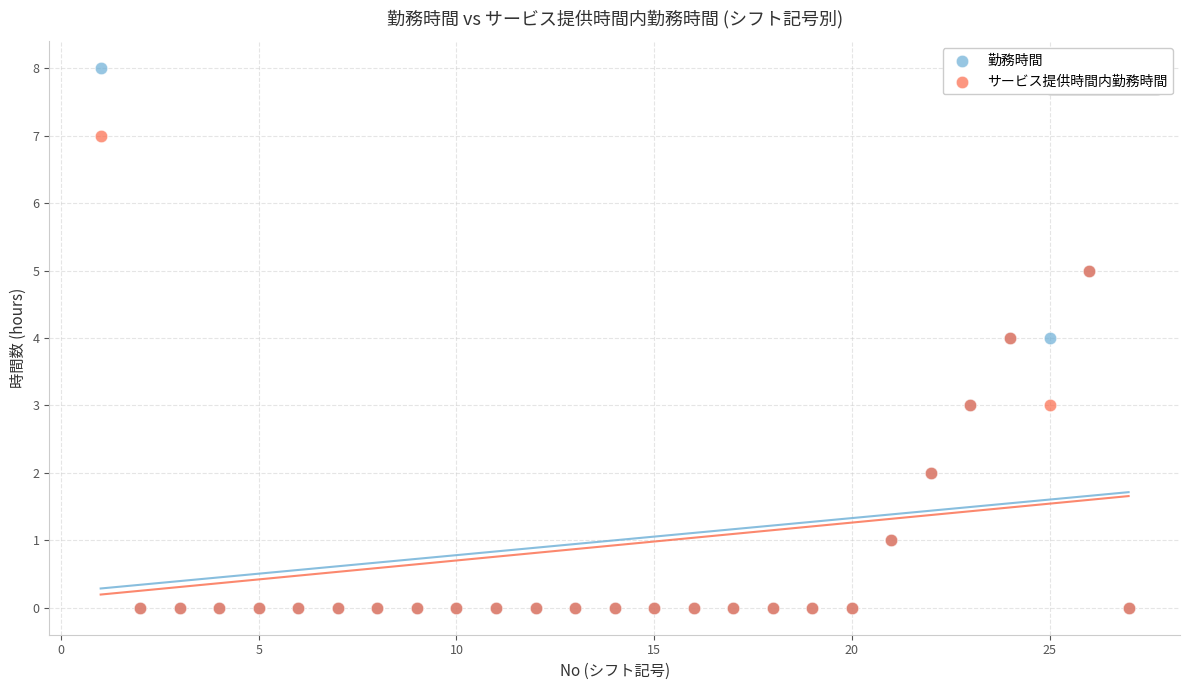

What are all the series names shown in the legend?

勤務時間, サービス提供時間内勤務時間